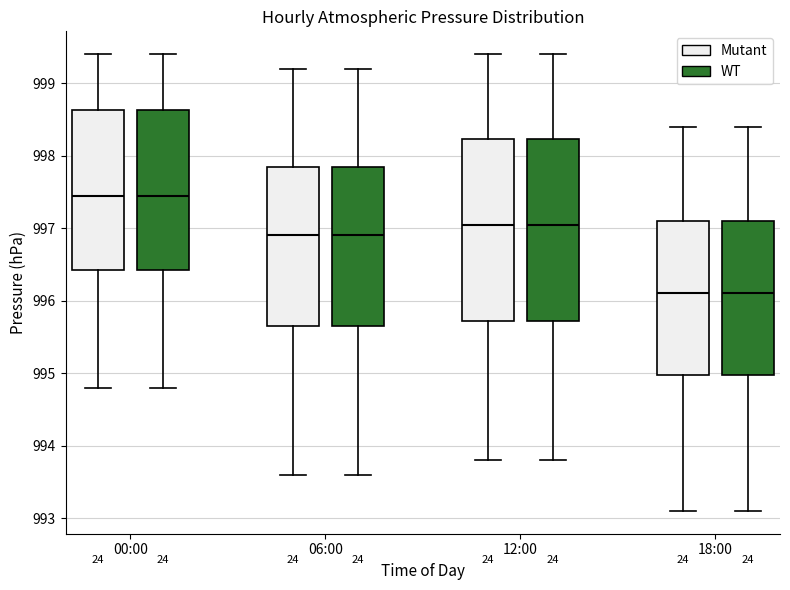

Where does the lower whisker of the box for 06:00 (WT) end on the y-axis? The values are not printed on the chart, so give them approximately, as read against the axis.

993.6